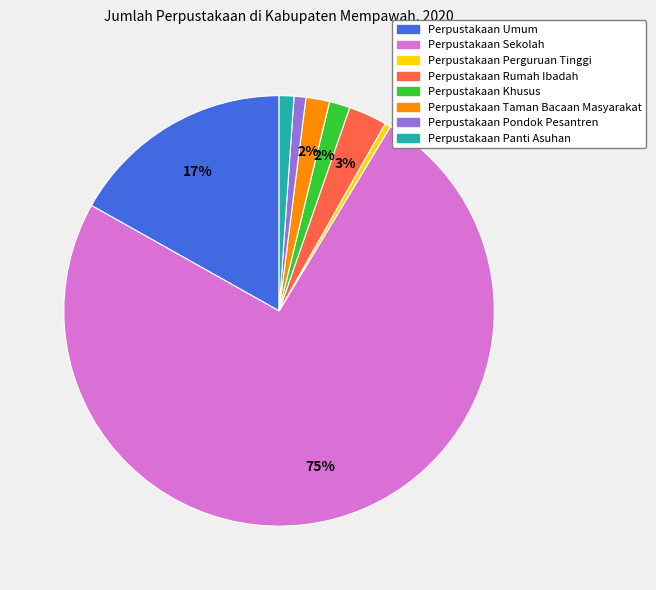

To the nearest percent, what percentage of the pie is Perpustakaan Panti Asuhan?

1%